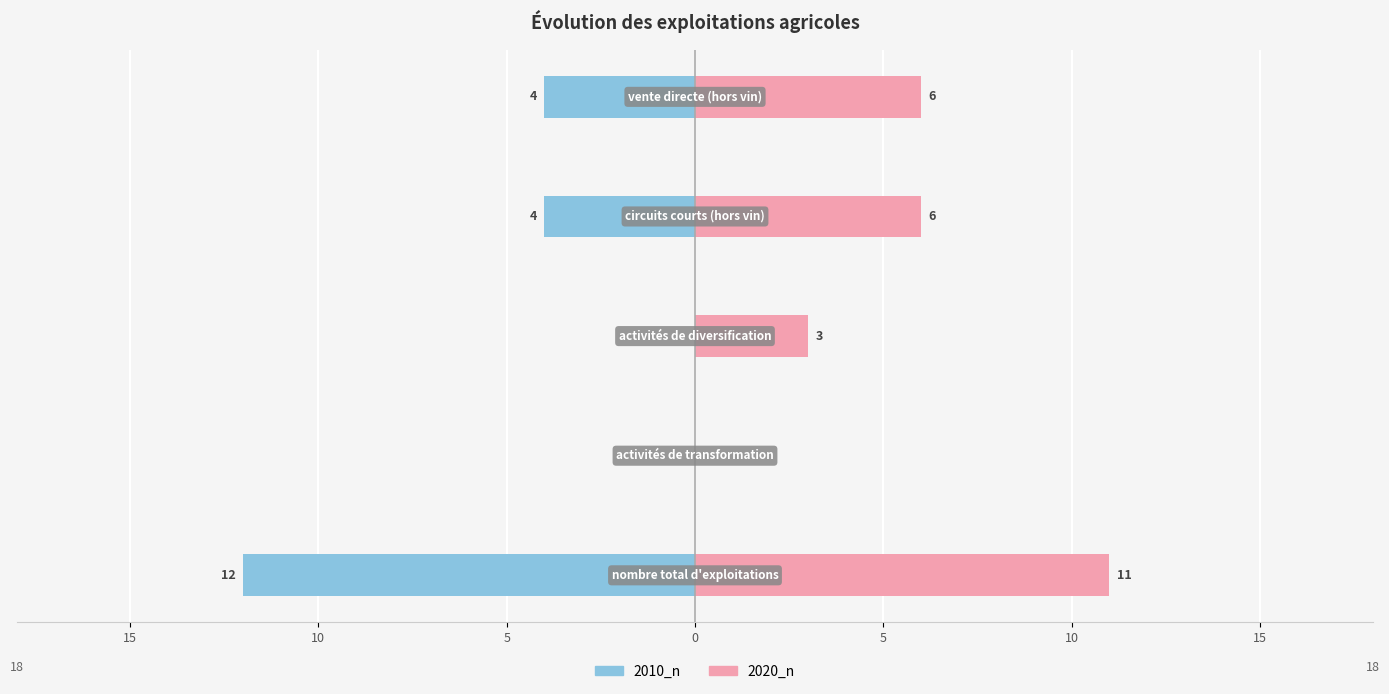

The 2010_n series shows 0 at 10. True or false?

True